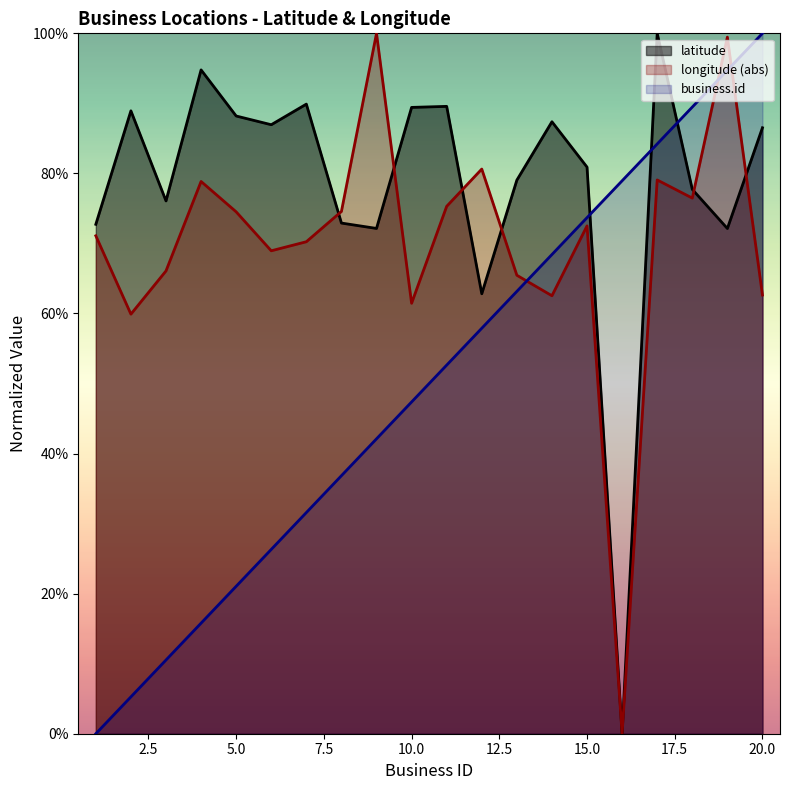

What is the difference between the maximum and second lowest values in the longitude series?

40.1